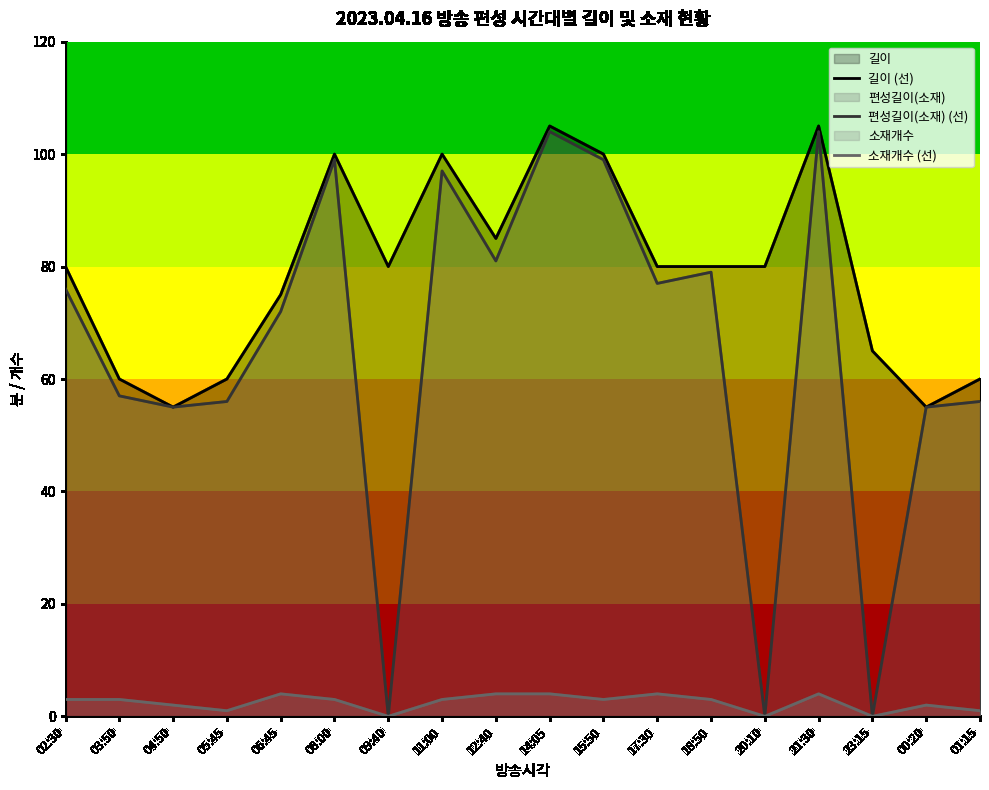

At which category is the sum across all series the highest?

14:05